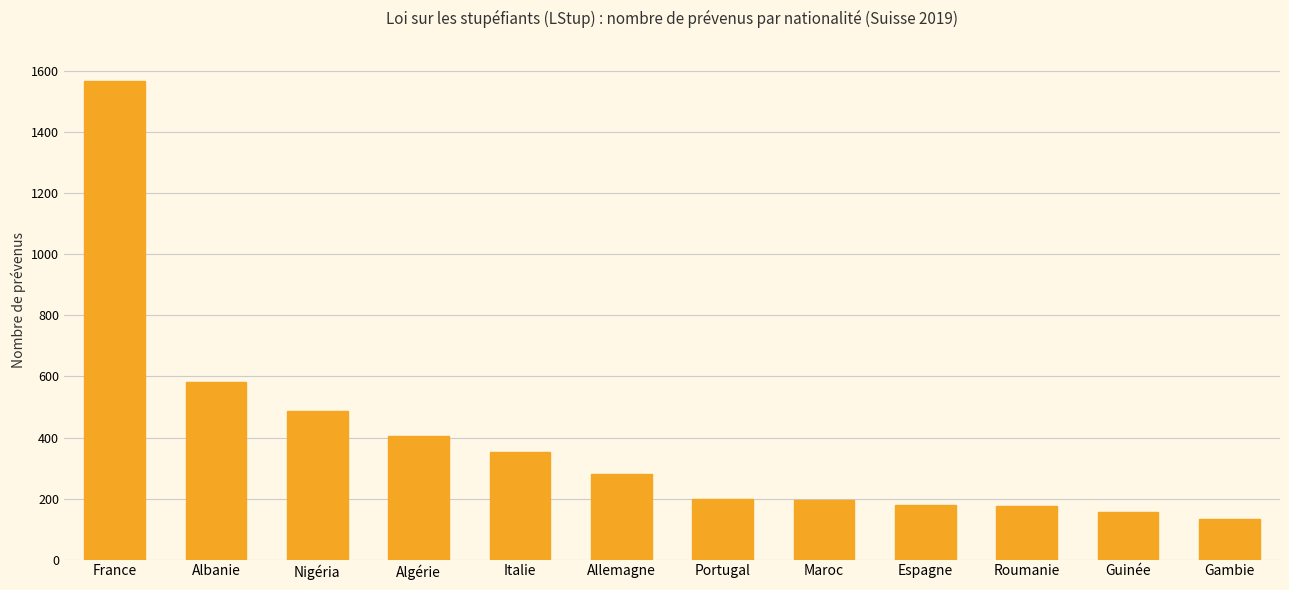

What is the greatest value displayed?

1567